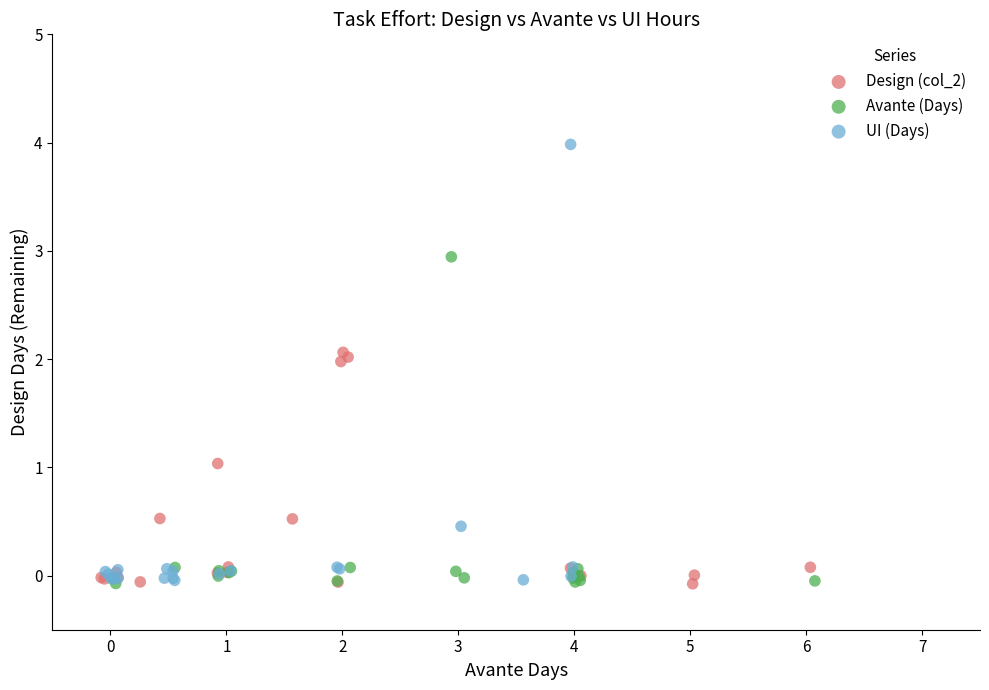

What are all the series names shown in the legend?

Design (col_2), Avante (Days), UI (Days)